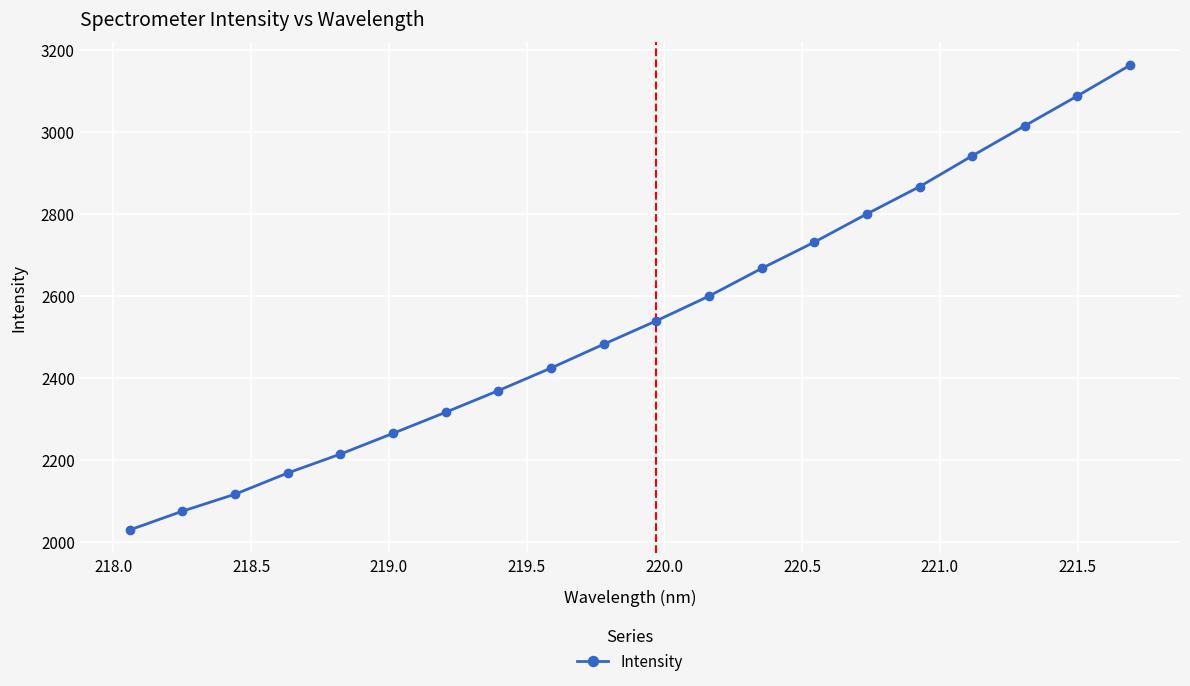

True or false: there are more than 0 points higher than both neighbors.

False